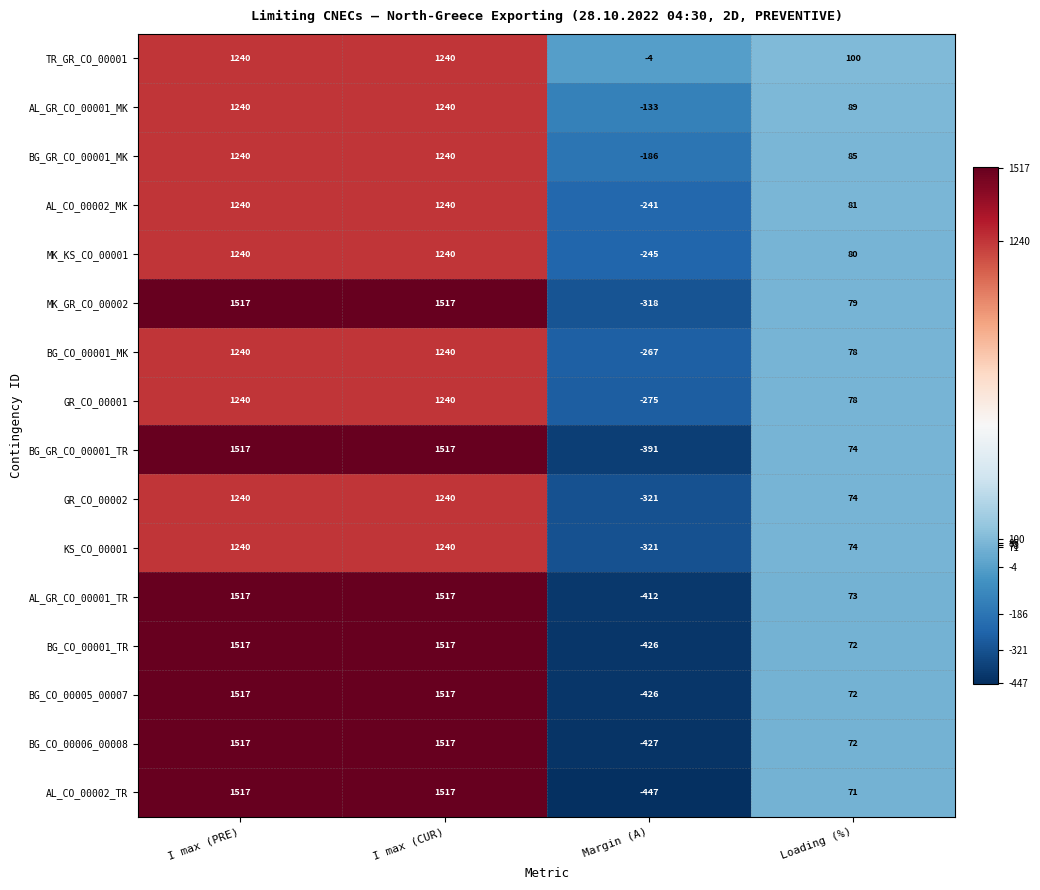

What is the average value of the AL_GR_CO_00001_TR series?

674